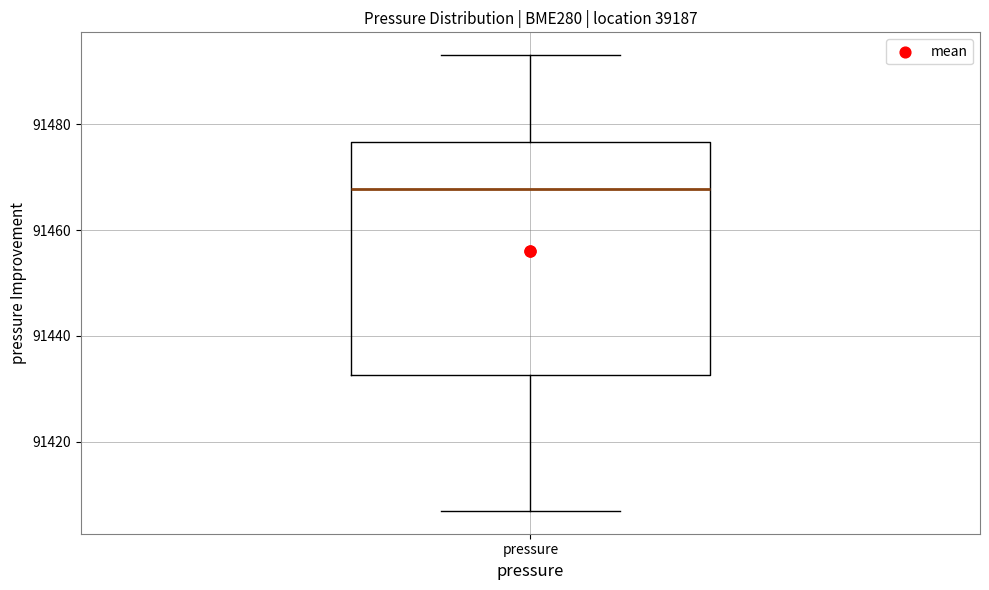

Where is the lower edge of the box for pressure on the y-axis? The values are not printed on the chart, so give them approximately, as read against the axis.

91432